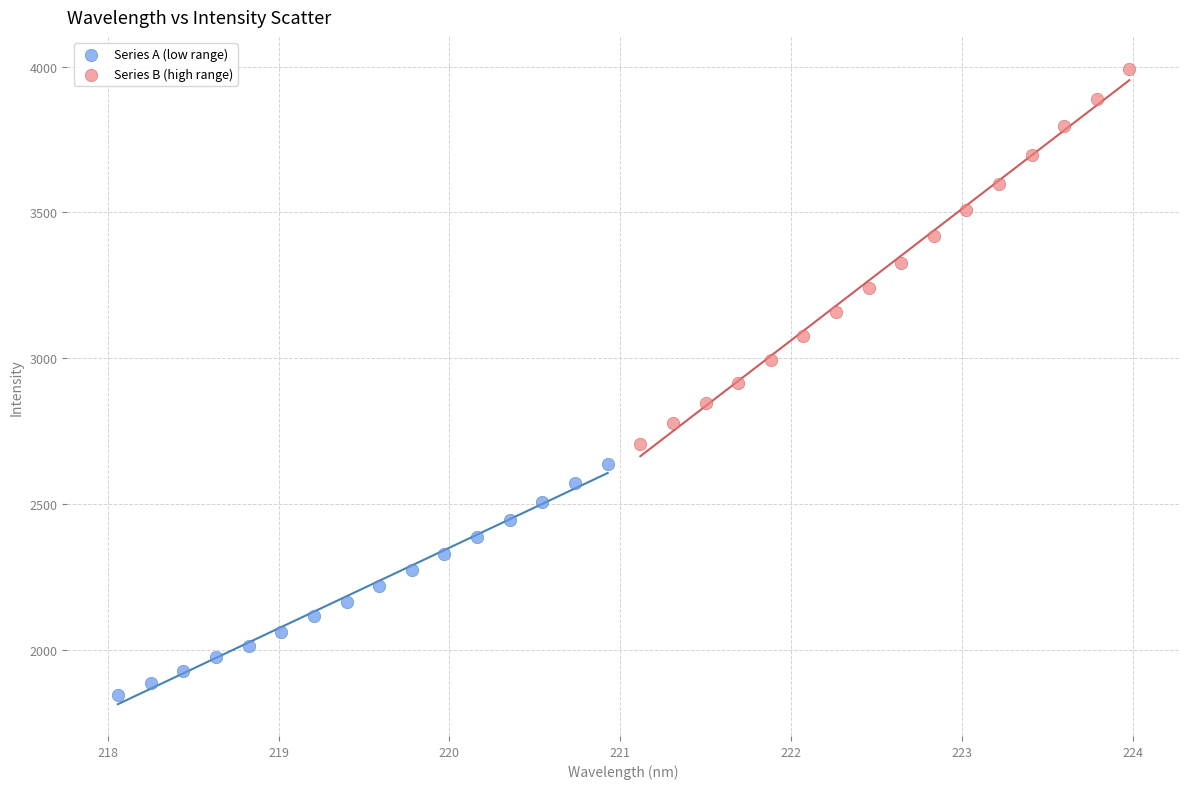

Which series contains the highest Y value?

Series B (high range)